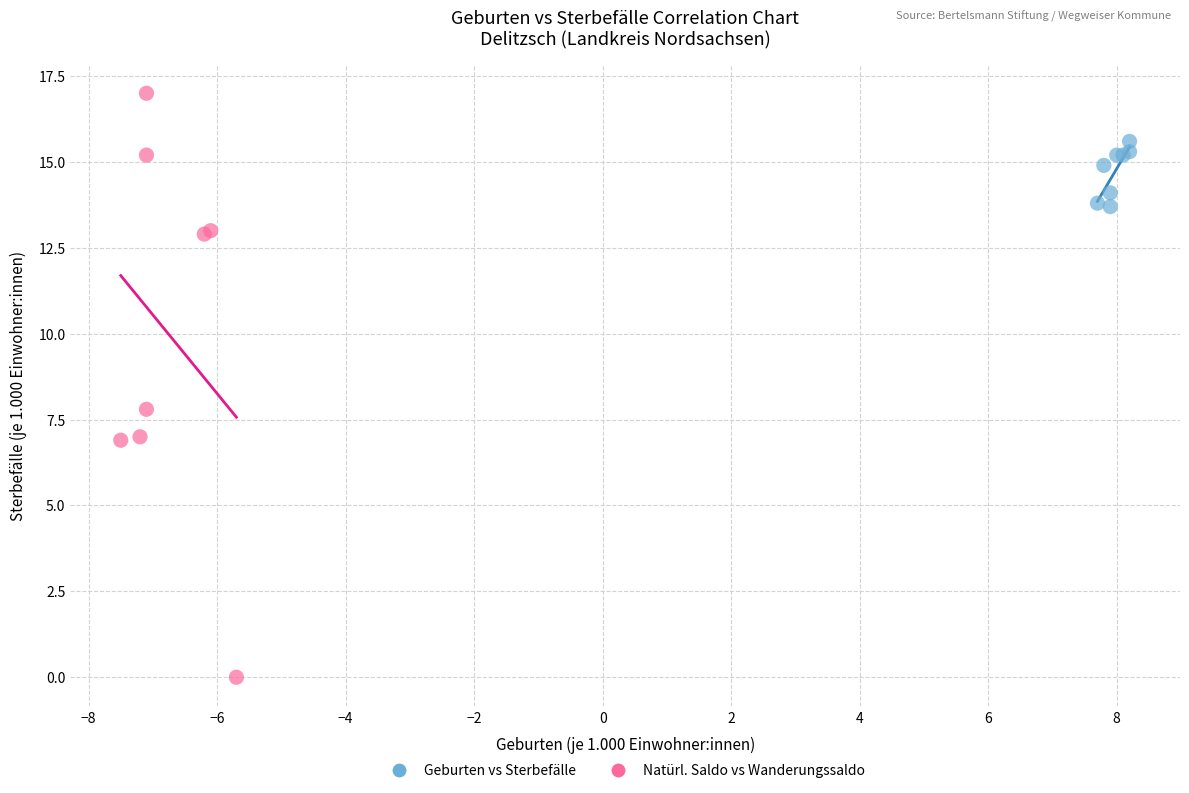

Which series contains the lowest Y value?

Natürl. Saldo vs Wanderungssaldo